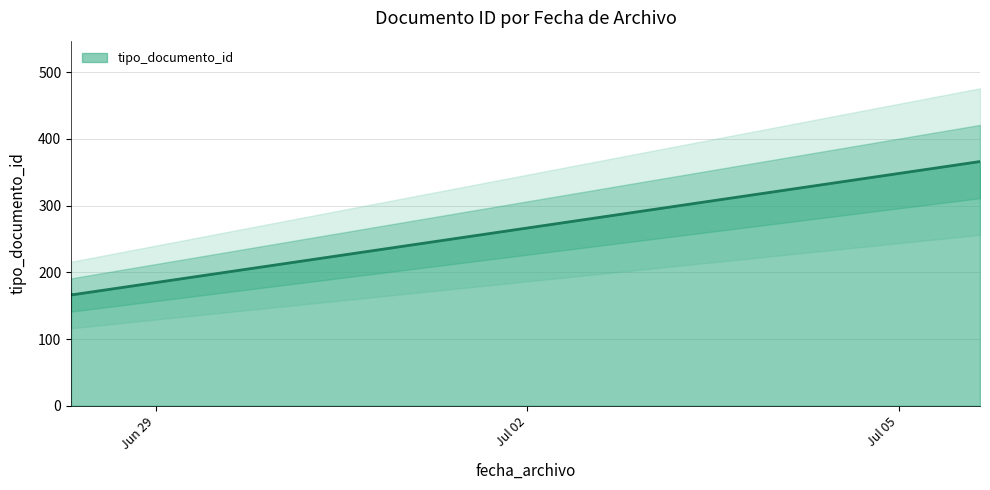

Which label corresponds to the largest value in the chart?

2016-07-05 15:44:56